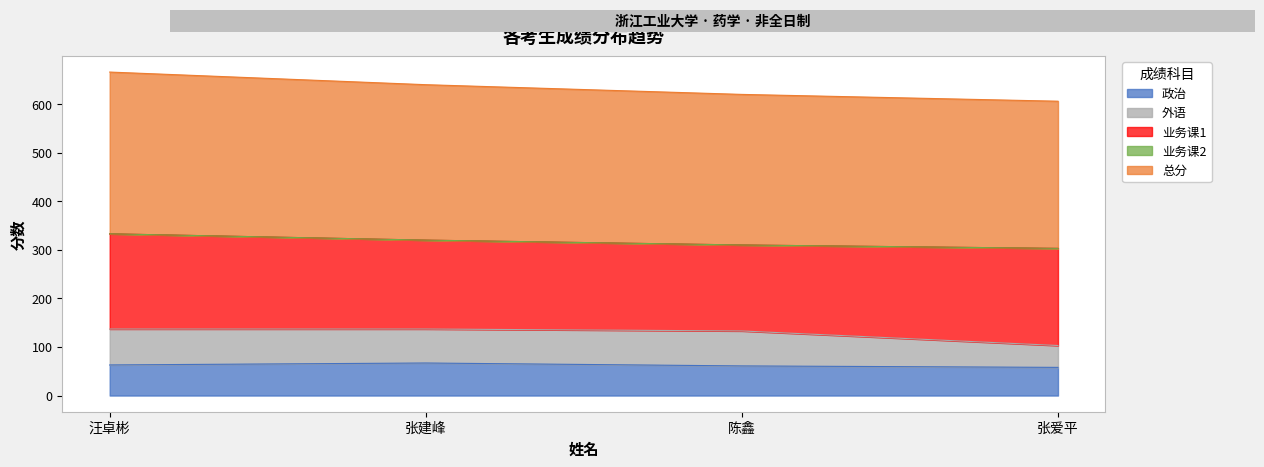

What is the label of the 4th point from the right?

汪卓彬